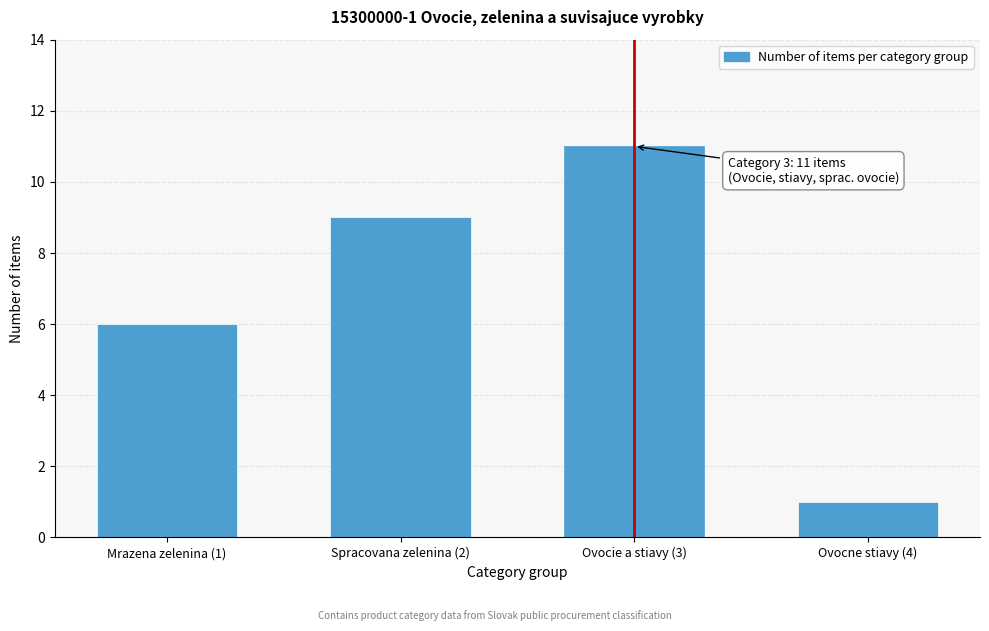

Reading left to right, transcribe all the data shown in this chart.

6	9	11	1